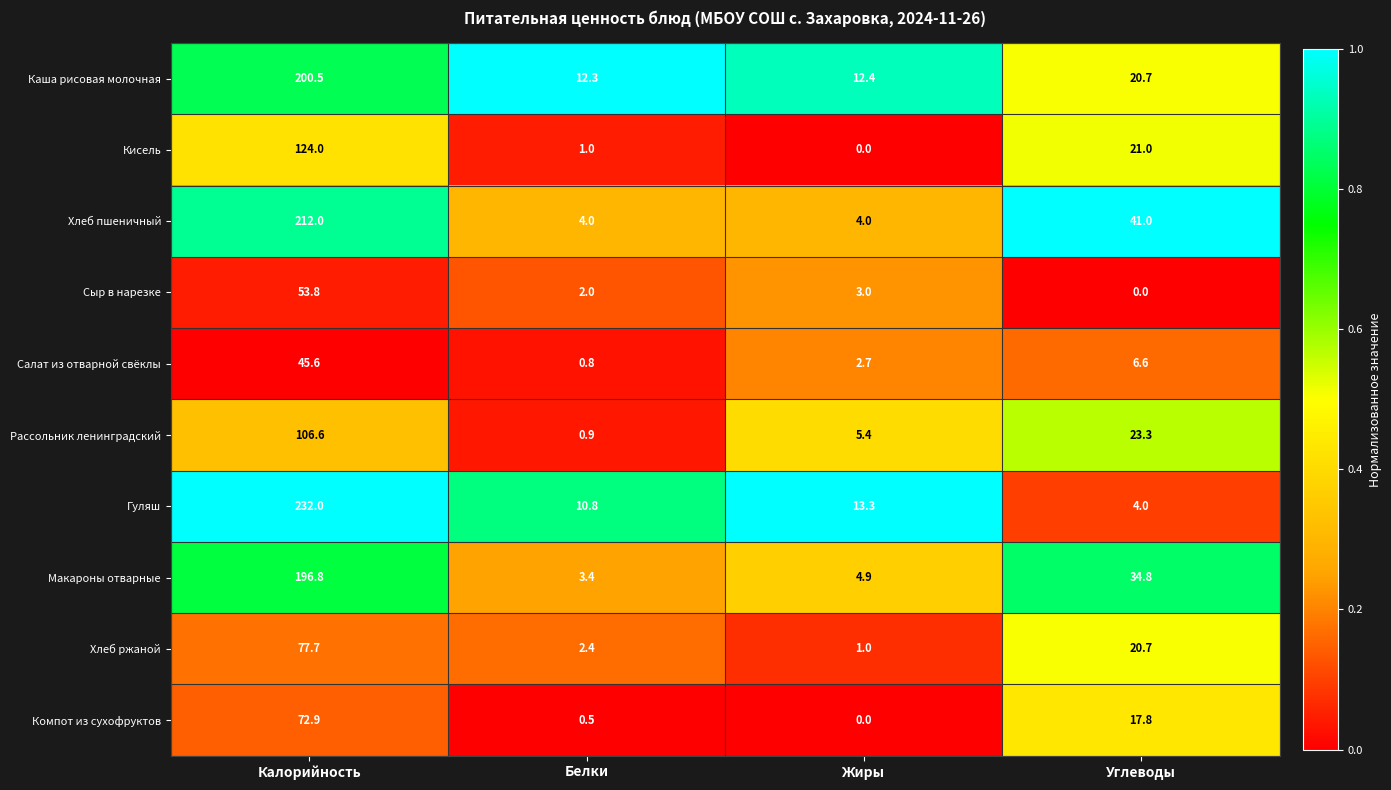

At which label is Хлеб ржаной closest to 39?

Углеводы